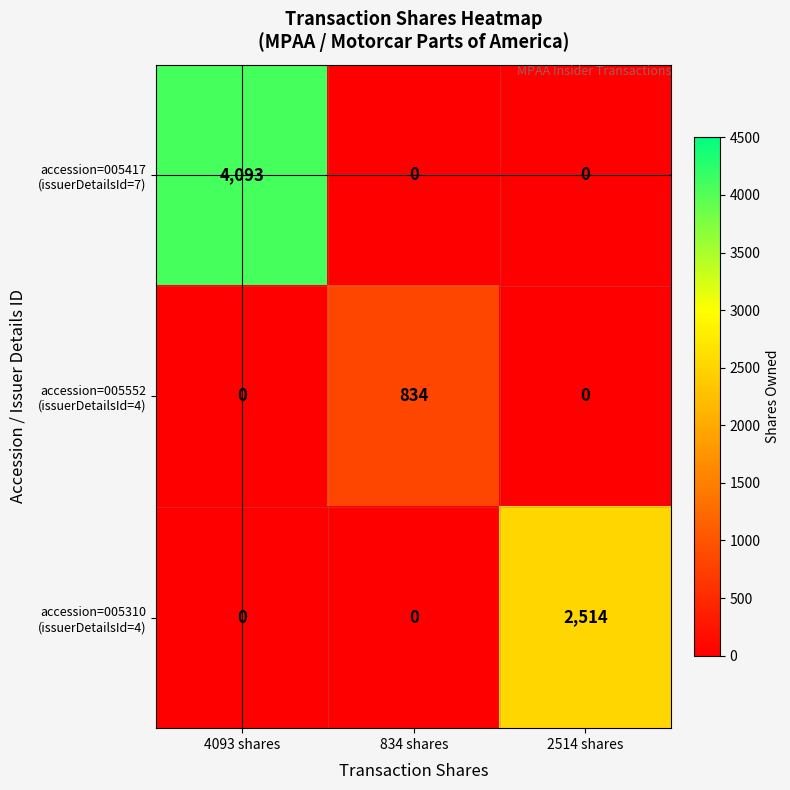

What is the maximum value shown in the chart?

4093